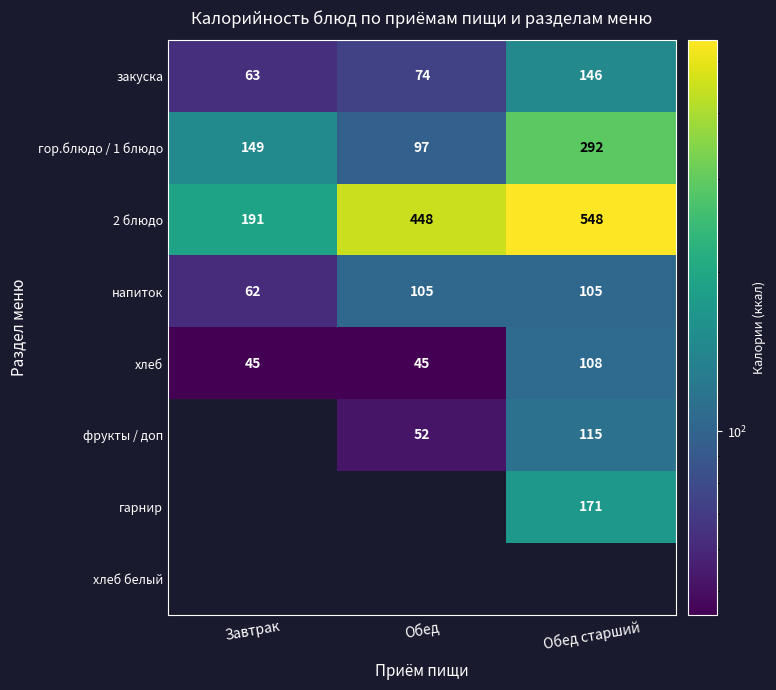

At how many categories does at least one series exceed 527?

1